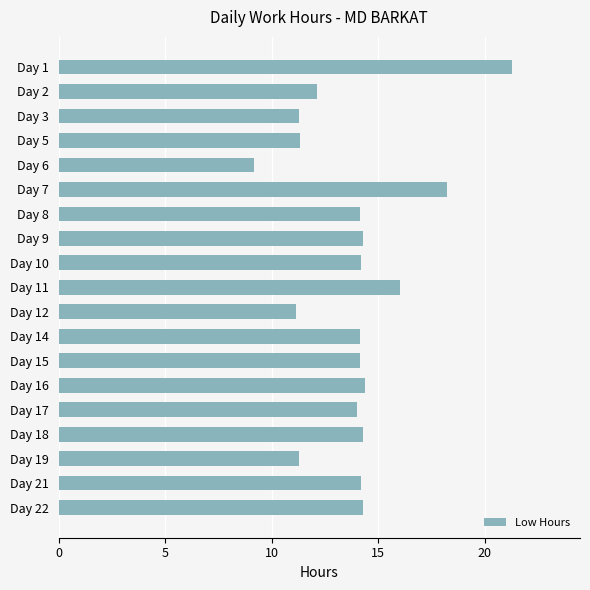

Count the number of data series in this chart.

1